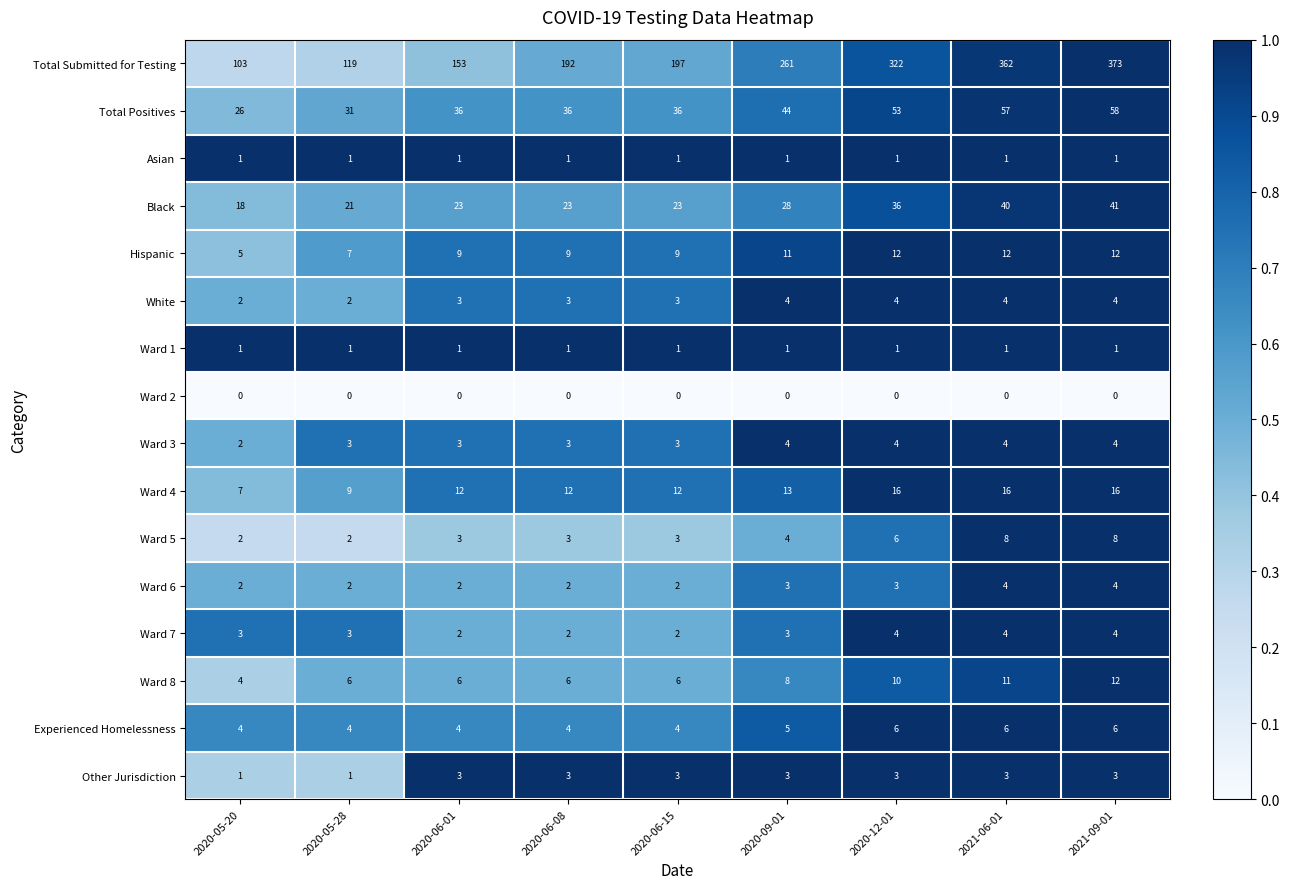

True or false: Ward 4 has a value of 9 at 2020-05-28.

True